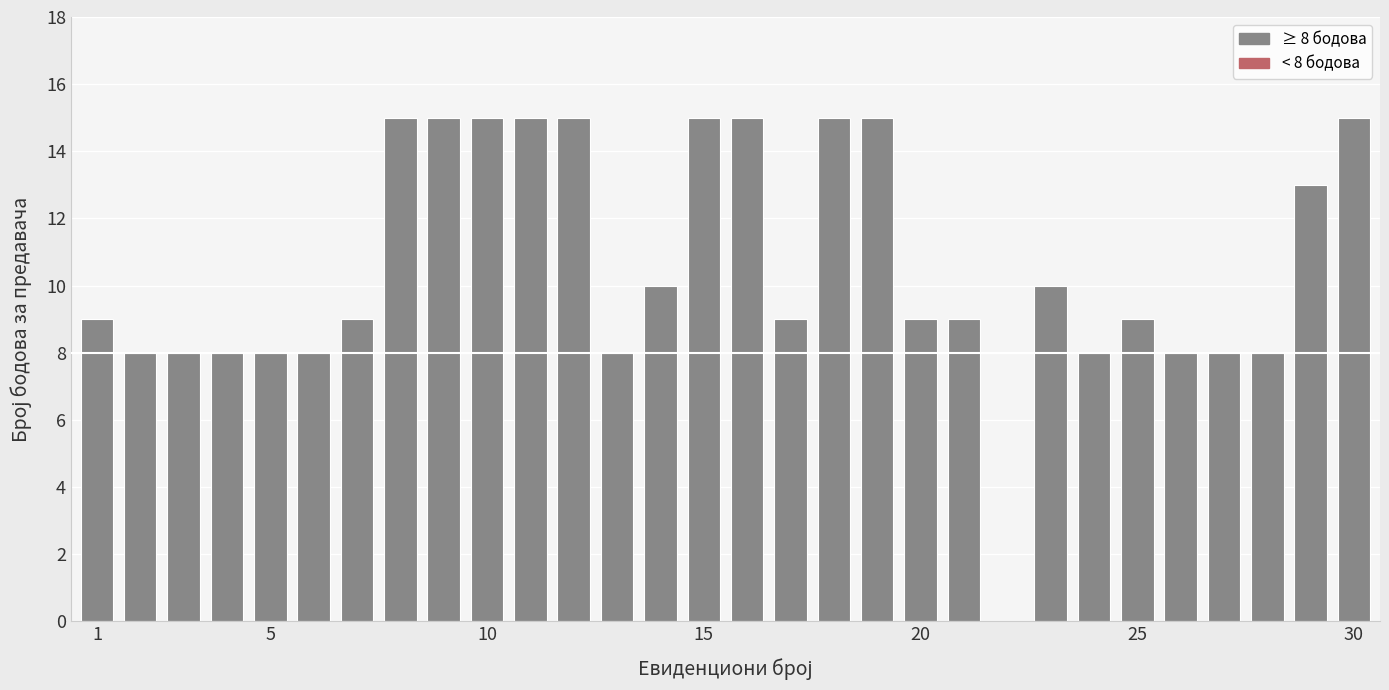

What is the sum of all values?

317